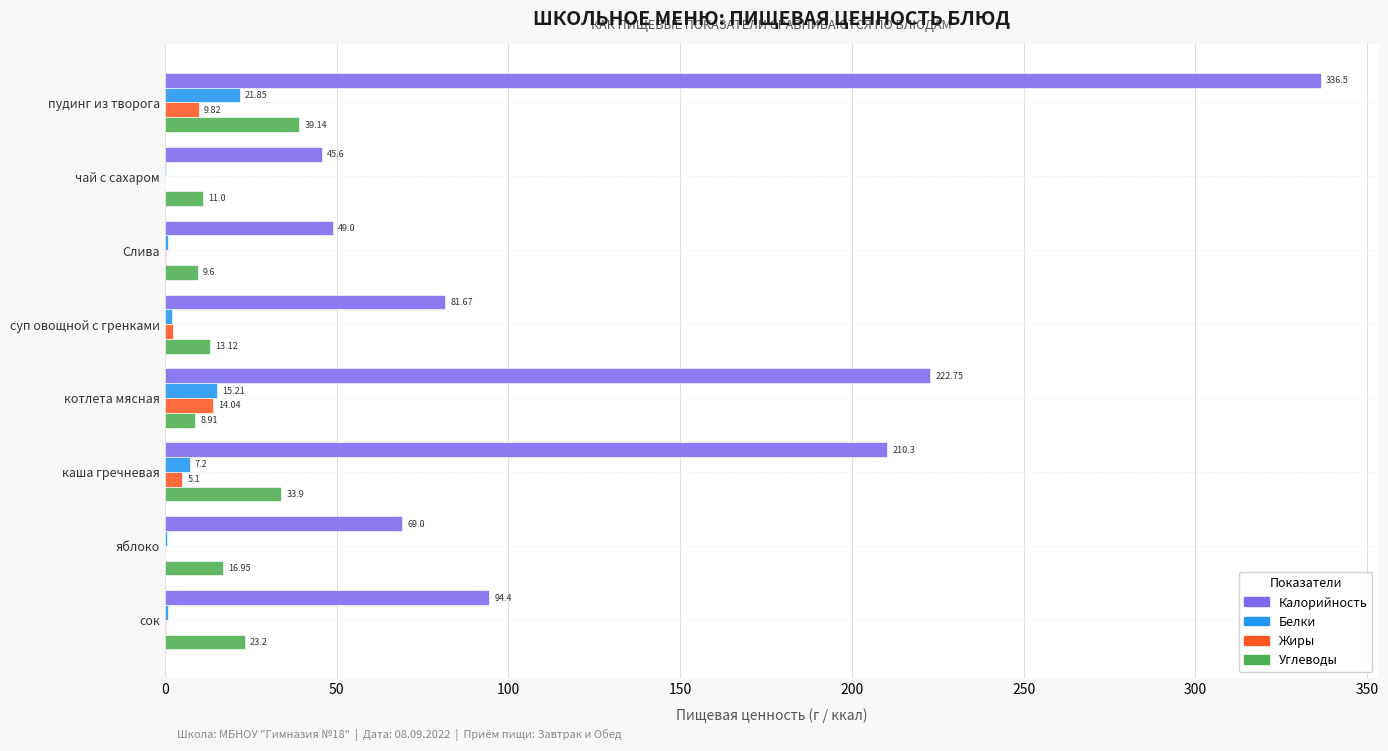

Which series has the largest total across all categories?

Калорийность